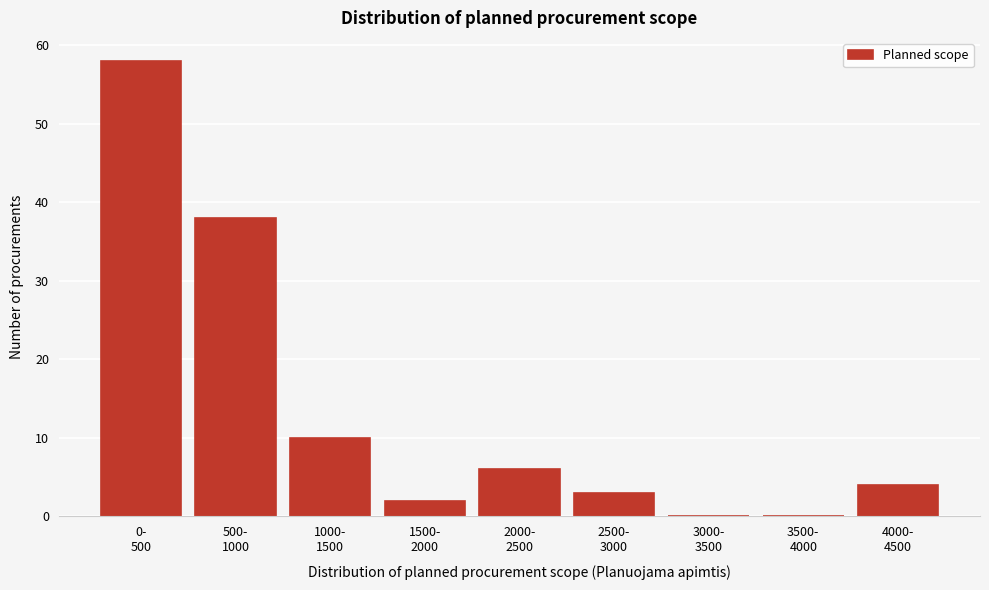

What is the sum of all values?

121